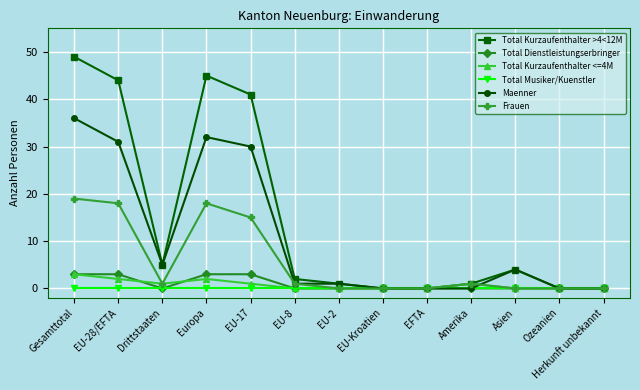

What is the label of the 13th point from the right?

Gesamttotal